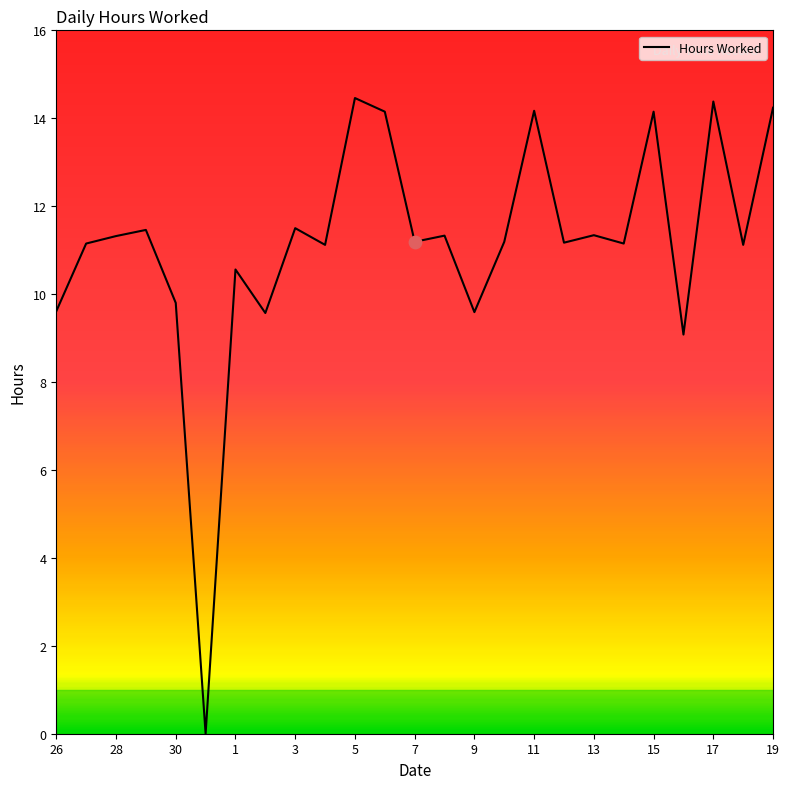

What is the difference between the maximum and minimum values?

14.5